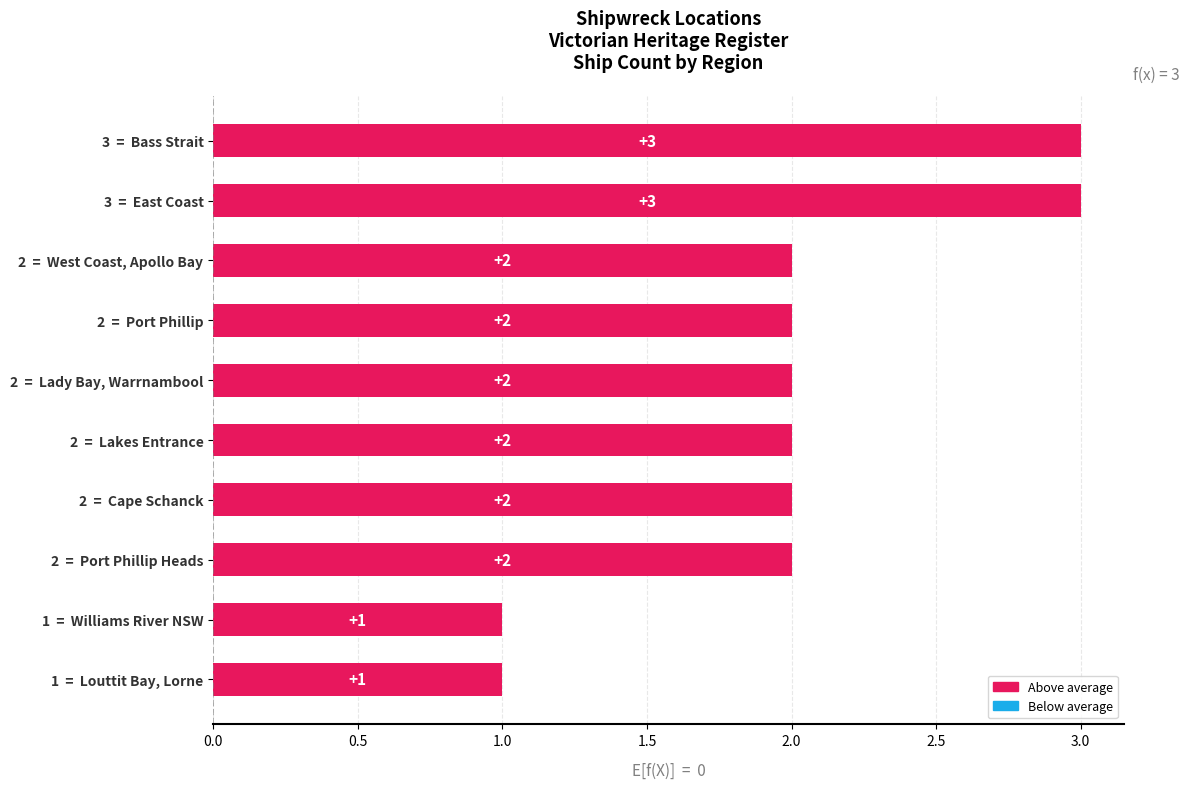

What is the label of the 8th bar from the bottom?

2  =  West Coast, Apollo Bay